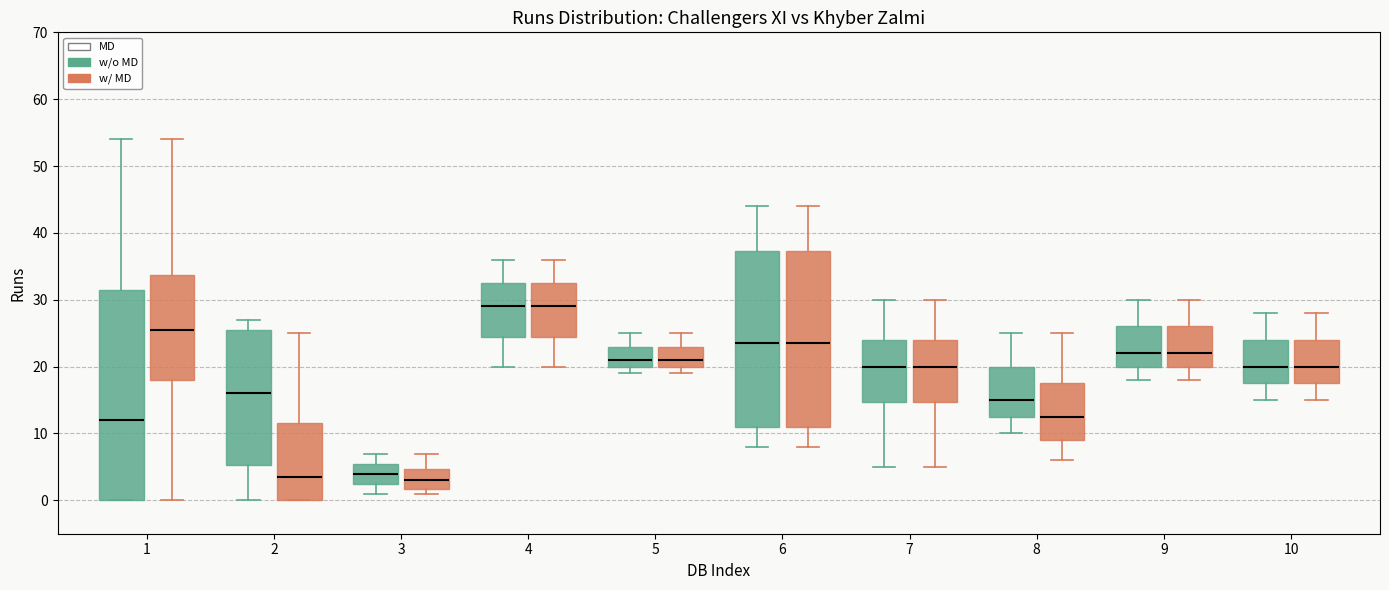

Reading left to right, transcribe this box plot: for each box, give where its median line is, the range the box spans, and where its two whiskers end, as read against the y-axis. The values are not printed on the chart, so give them approximately, as read against the axis.

1 (w/o MD): median 12, box 0 to 32, whiskers 0 to 54
1 (w/ MD): median 26, box 18 to 34, whiskers 0 to 54
2 (w/o MD): median 16, box 5 to 26, whiskers 0 to 27
2 (w/ MD): median 4, box 0 to 12, whiskers 0 to 25
3 (w/o MD): median 4, box 3 to 6, whiskers 1 to 7
3 (w/ MD): median 3, box 2 to 5, whiskers 1 to 7
4 (w/o MD): median 29, box 25 to 33, whiskers 20 to 36
4 (w/ MD): median 29, box 25 to 33, whiskers 20 to 36
5 (w/o MD): median 21, box 20 to 23, whiskers 19 to 25
5 (w/ MD): median 21, box 20 to 23, whiskers 19 to 25
6 (w/o MD): median 24, box 11 to 37, whiskers 8 to 44
6 (w/ MD): median 24, box 11 to 37, whiskers 8 to 44
7 (w/o MD): median 20, box 15 to 24, whiskers 5 to 30
7 (w/ MD): median 20, box 15 to 24, whiskers 5 to 30
8 (w/o MD): median 15, box 13 to 20, whiskers 10 to 25
8 (w/ MD): median 13, box 9 to 18, whiskers 6 to 25
9 (w/o MD): median 22, box 20 to 26, whiskers 18 to 30
9 (w/ MD): median 22, box 20 to 26, whiskers 18 to 30
10 (w/o MD): median 20, box 18 to 24, whiskers 15 to 28
10 (w/ MD): median 20, box 18 to 24, whiskers 15 to 28